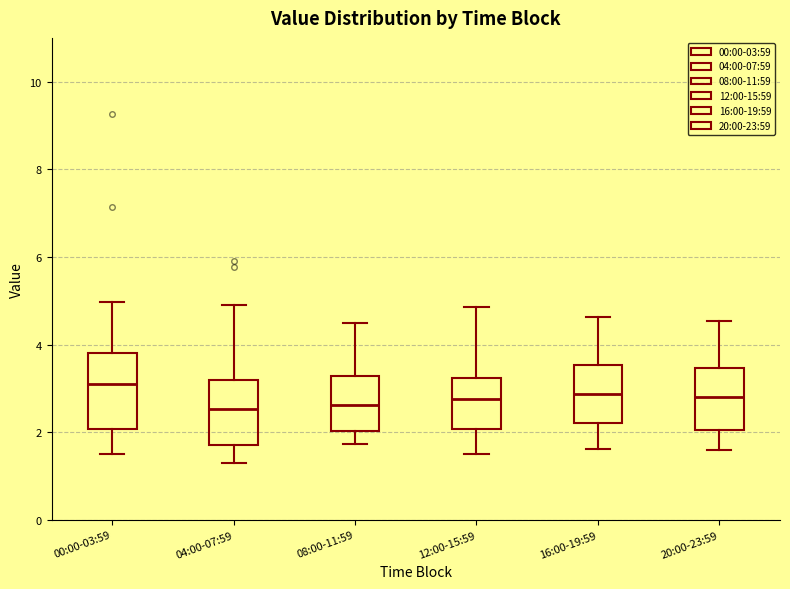

Which box's median line is the highest?

00:00-03:59